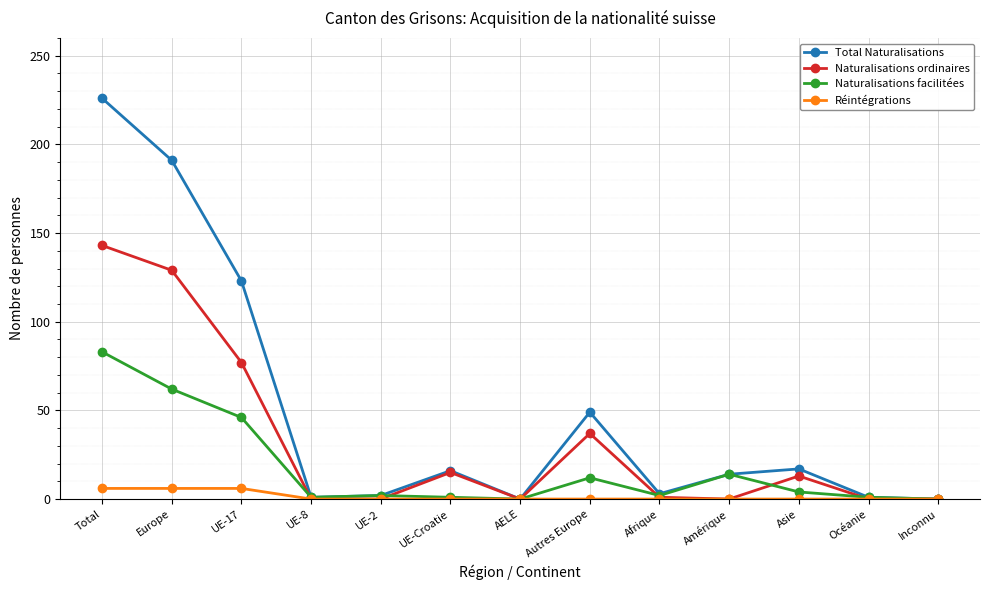

Where is the first local maximum for Total Naturalisations?

UE-Croatie